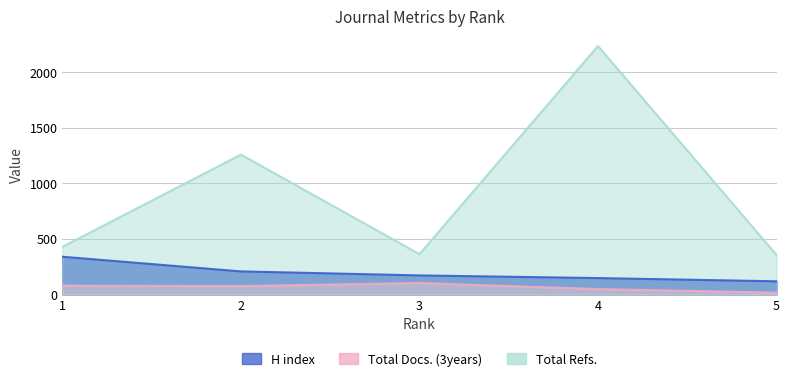

Does the chart have visible grid lines?

Yes